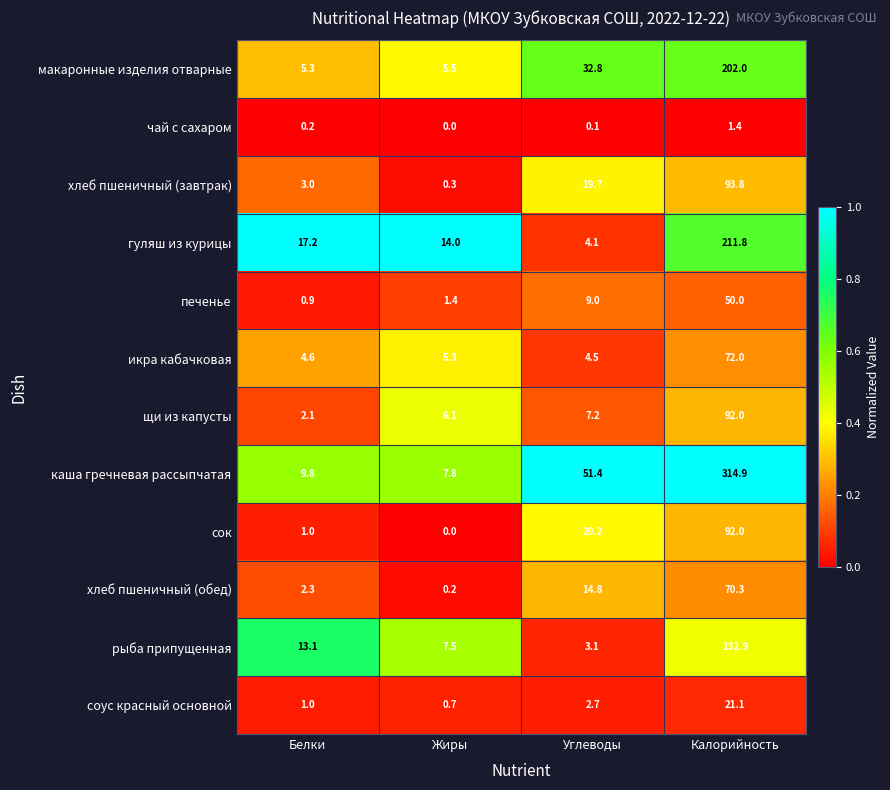

Is it true that щи из капусты equals 123.1 at Калорийность?

False